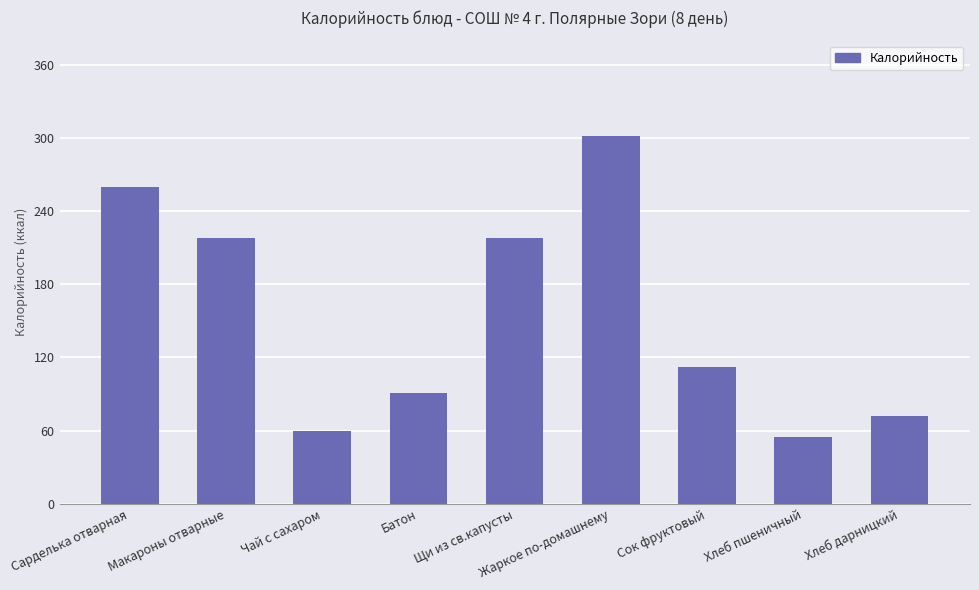

How many categories are shown in the chart?

9